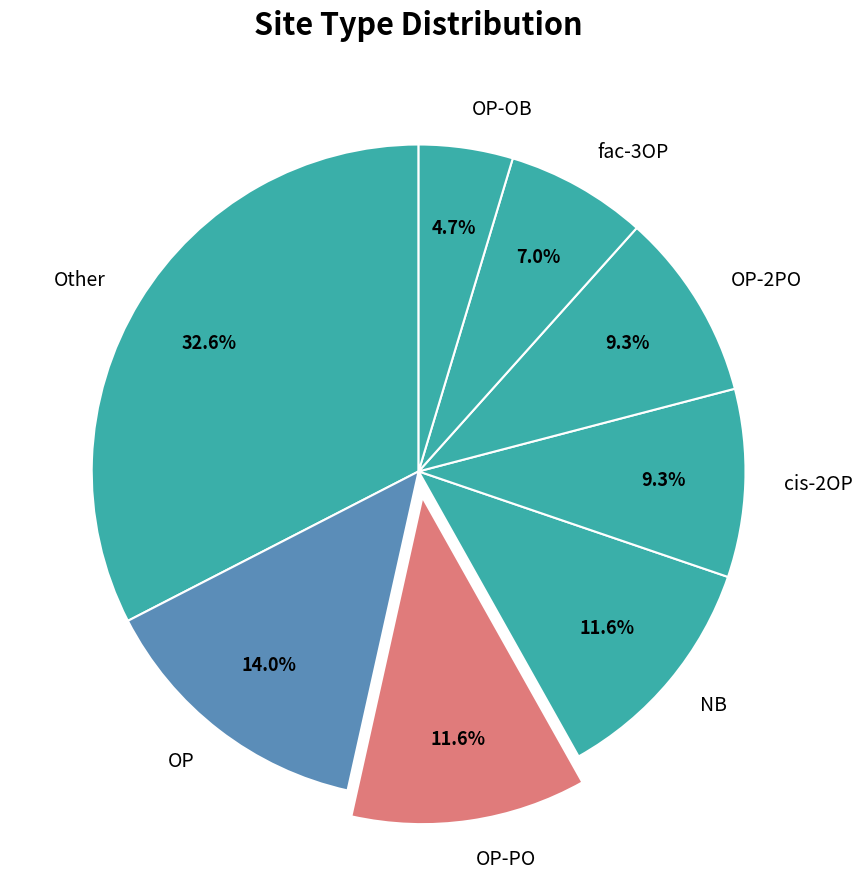

How many slices are in this pie chart?

8